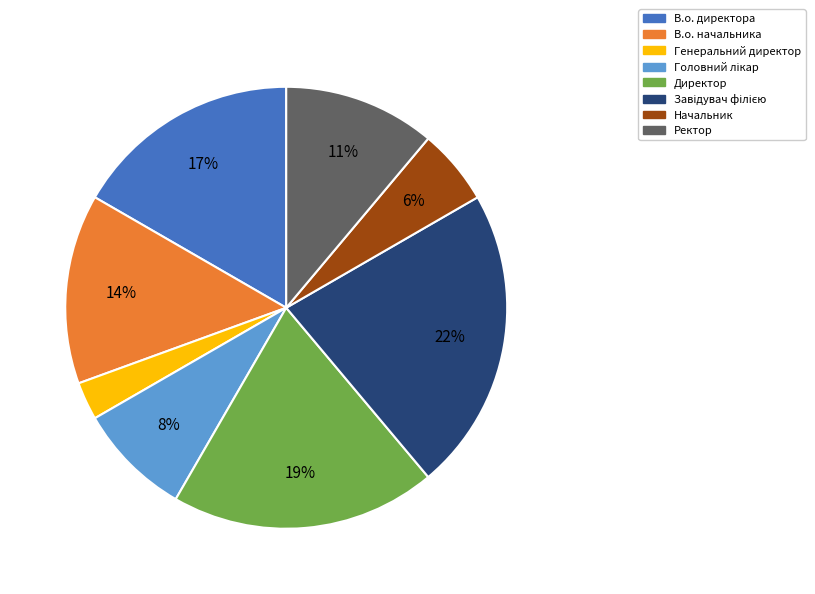

Is the sum of Генеральний директор and Ректор greater than half?

No